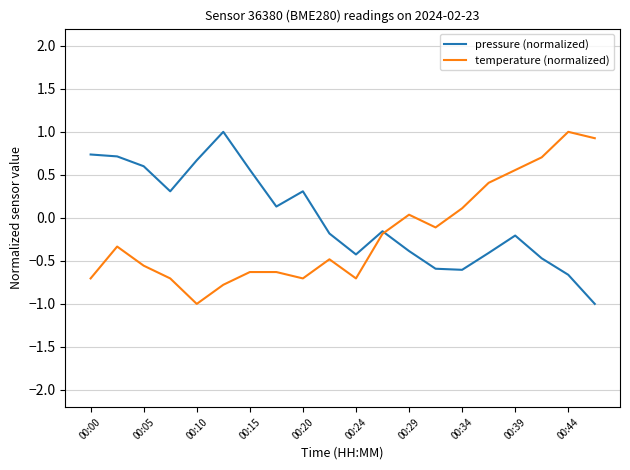

What is the minimum value for pressure (normalized)?

-1.0